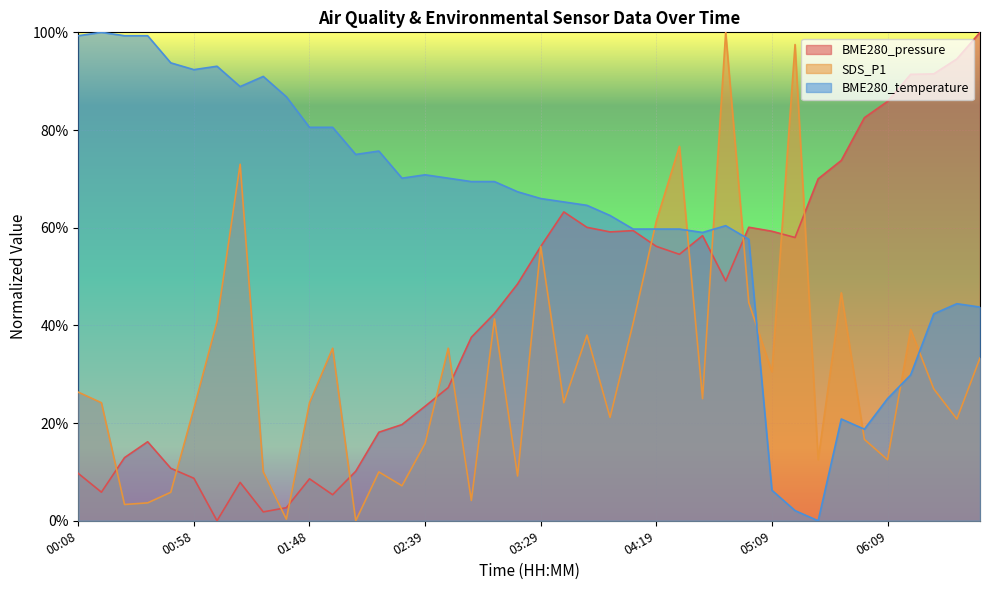

What is the label of the 13th point from the right?

04:39